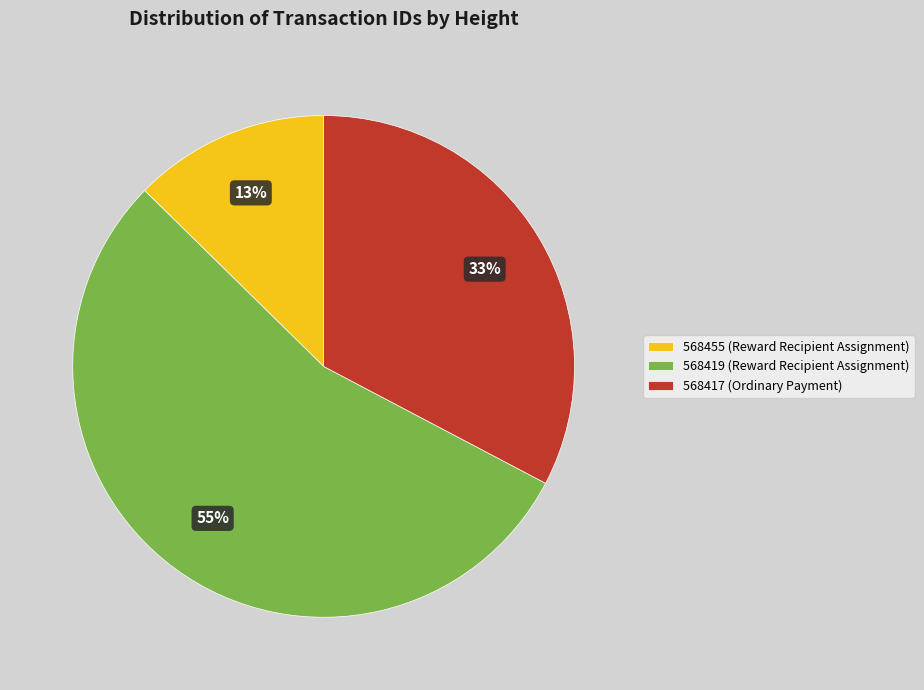

True or false: 568419 accounts for 50% of the total.

False